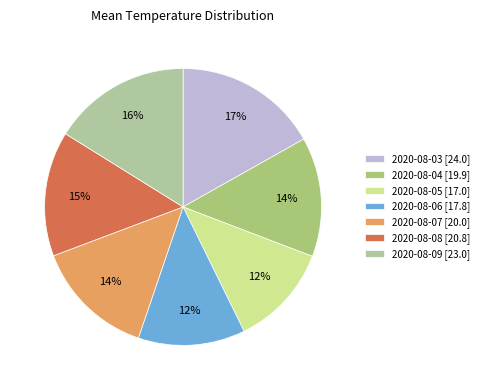

What is the ratio of the value at 2020-08-05 [17.0] to the value at 2020-08-03 [24.0]?

0.7